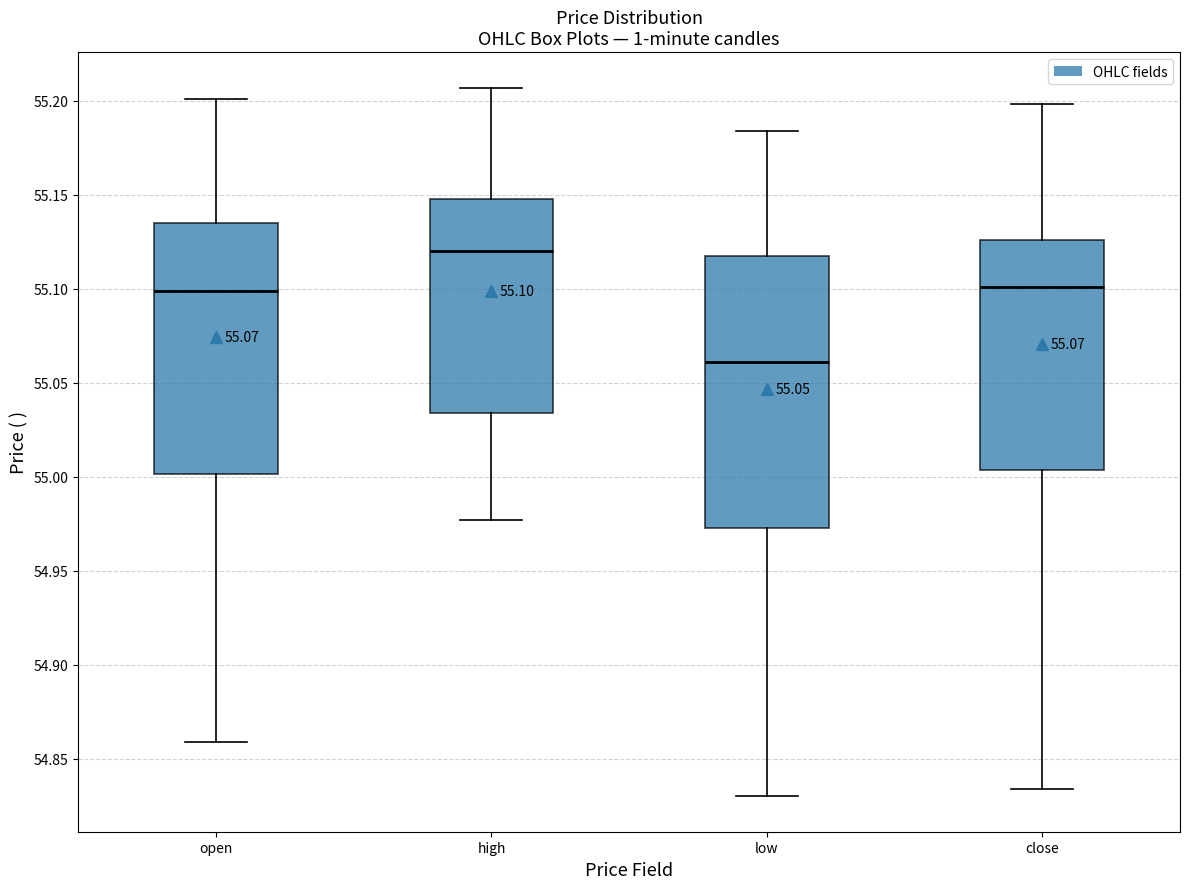

Which box's median line is the highest?

high